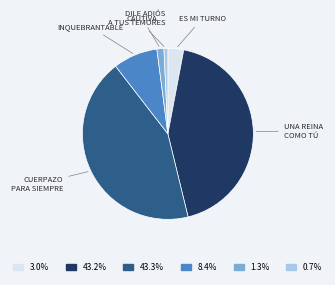

Is there a majority slice in this chart?

No